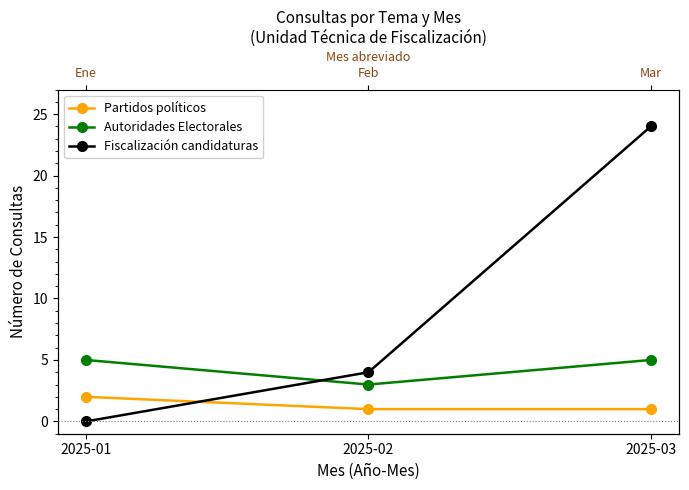

Rank the categories by Partidos políticos value from highest to lowest.

2025-01, 2025-02, 2025-03